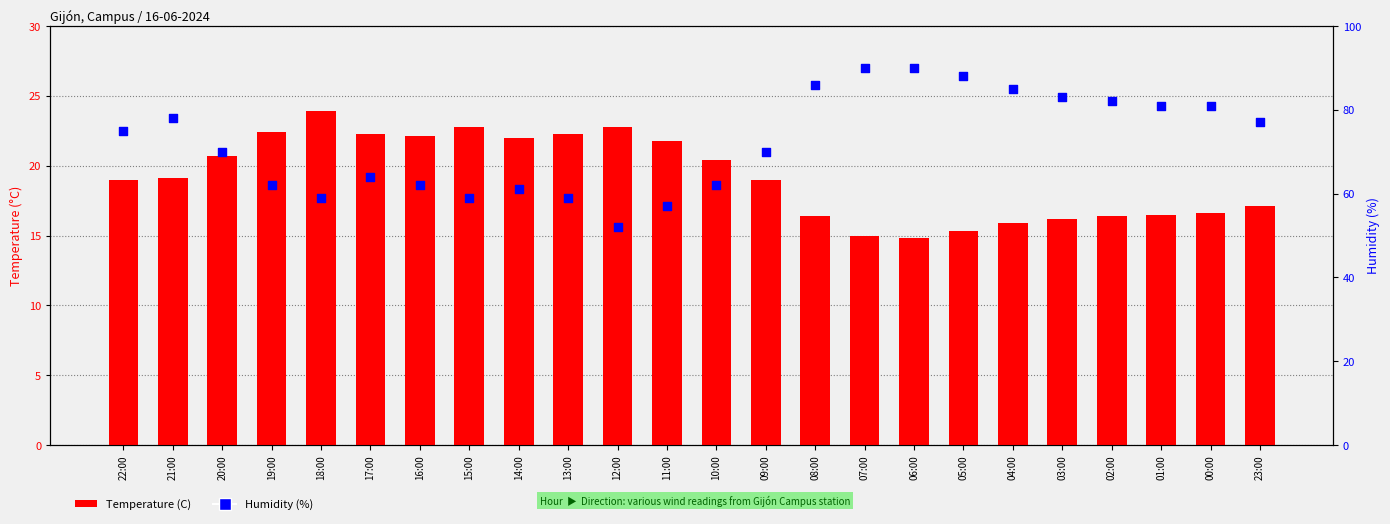

Which series contains the highest Y value?

Humidity (%)